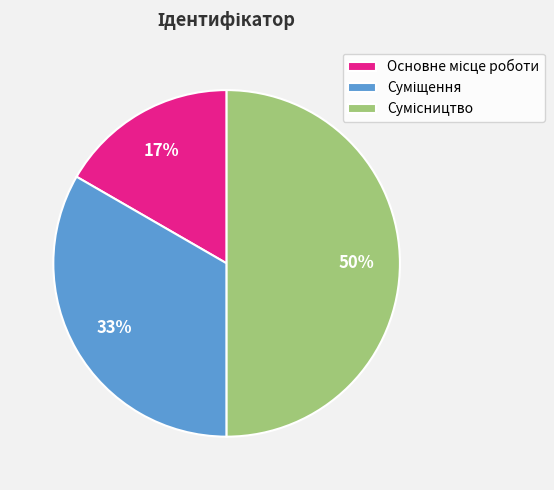

To the nearest percent, what is the difference between the largest and smallest slice percentages?

33%